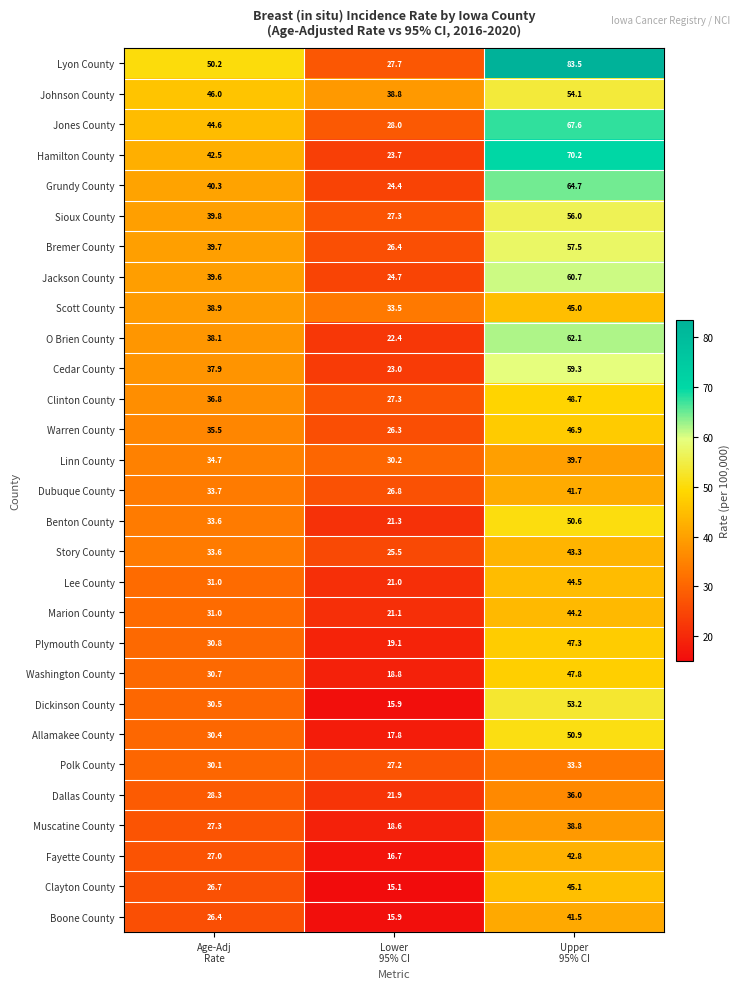

What is the minimum value shown in the chart?

15.1